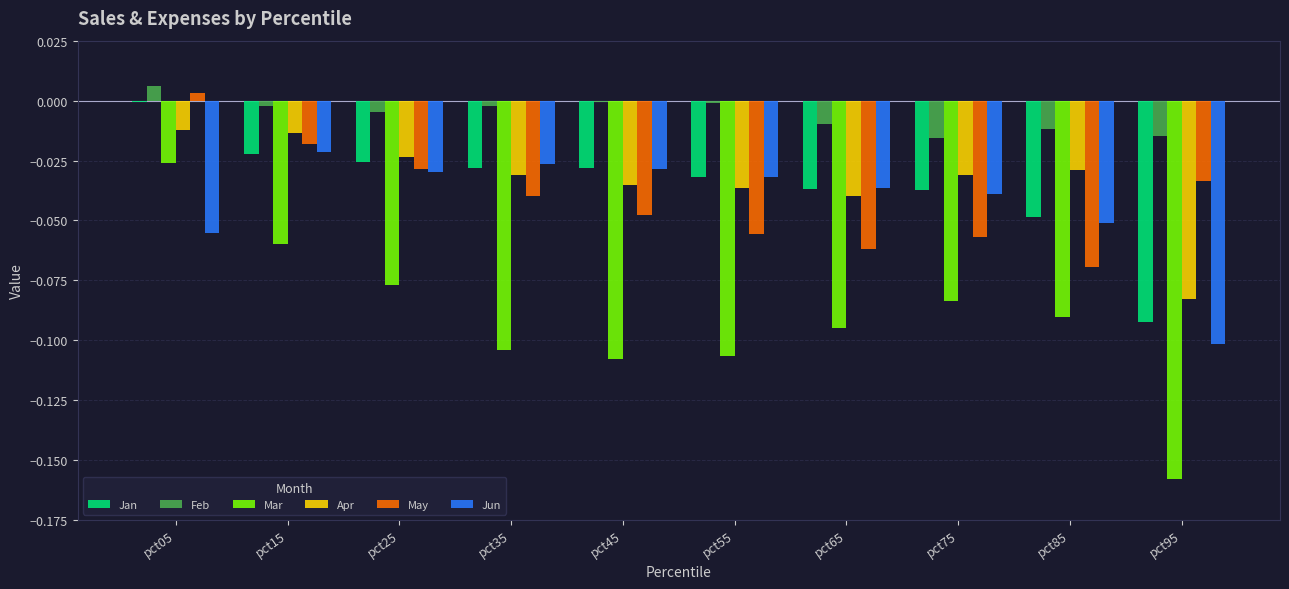

The value of Mar at pct45 is -0.1. True or false?

True